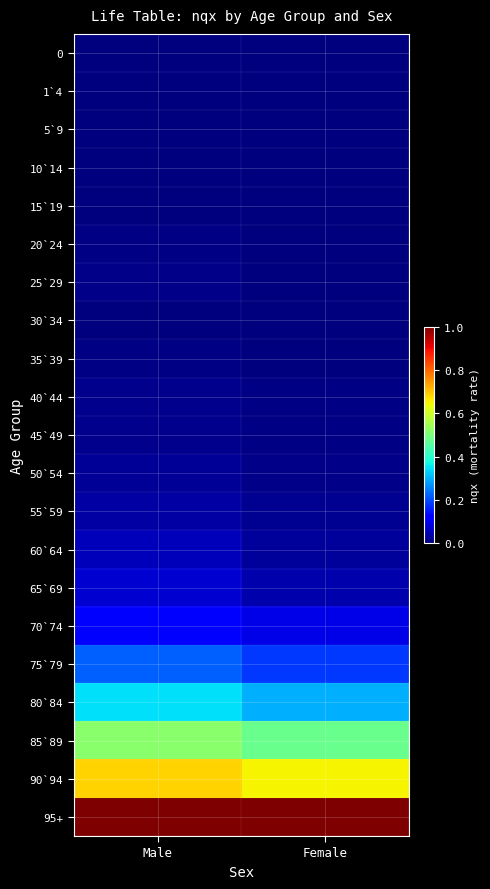

List the series in order of their peak value, lowest first.

10`14, 5`9, 1`4, 0, 30`34, 15`19, 20`24, 35`39, 25`29, 40`44, 45`49, 50`54, 55`59, 60`64, 65`69, 70`74, 75`79, 80`84, 85`89, 90`94, 95+